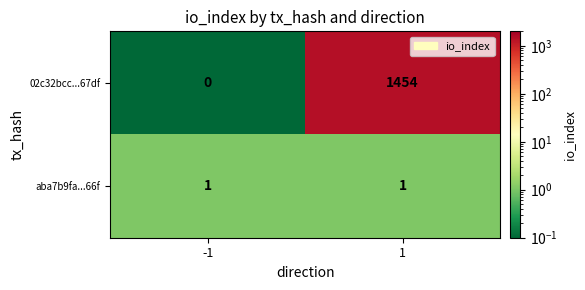

What is the spread (max minus min) of values at 1?

1453